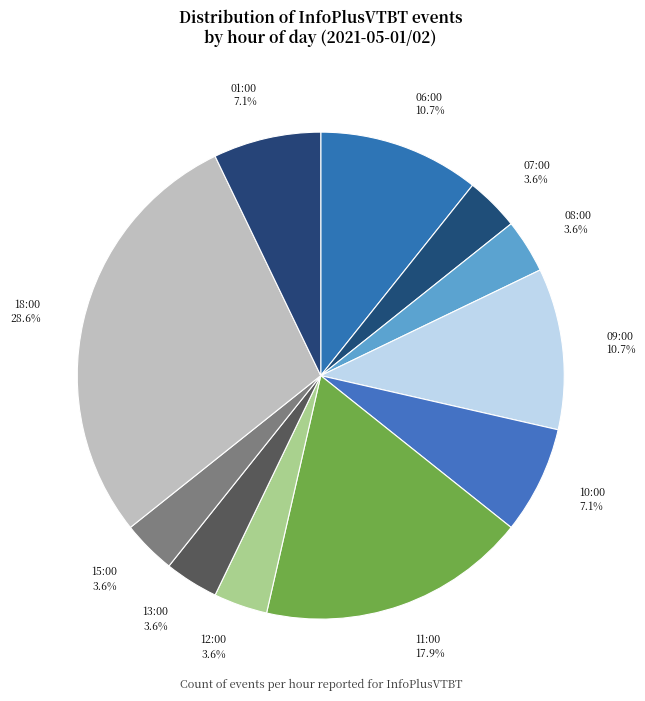

How many segments does this pie chart have?

11